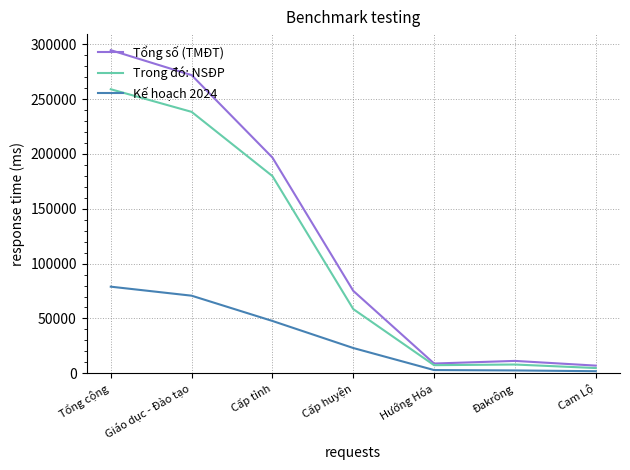

Between Tổng cộng and Đakrông, which series saw the biggest shift?

Tổng số (TMĐT)